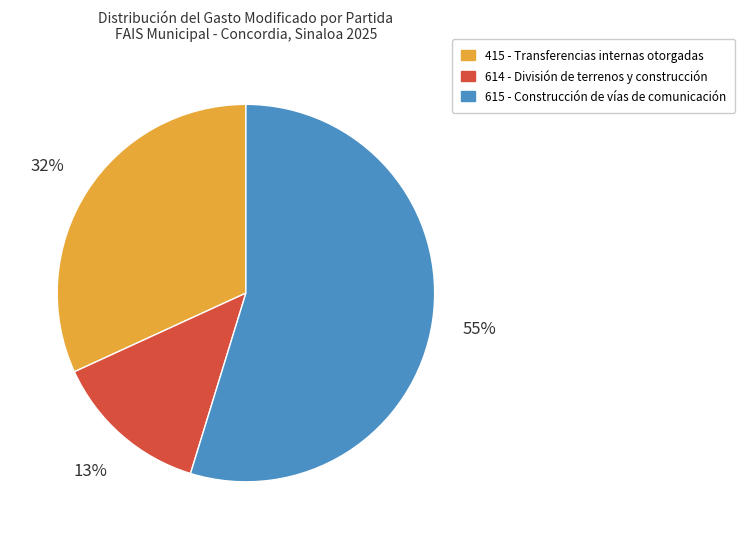

Combined, do 614 - División de terrenos y construcción and 615 - Construcción de vías de comunicación account for over 50%?

Yes